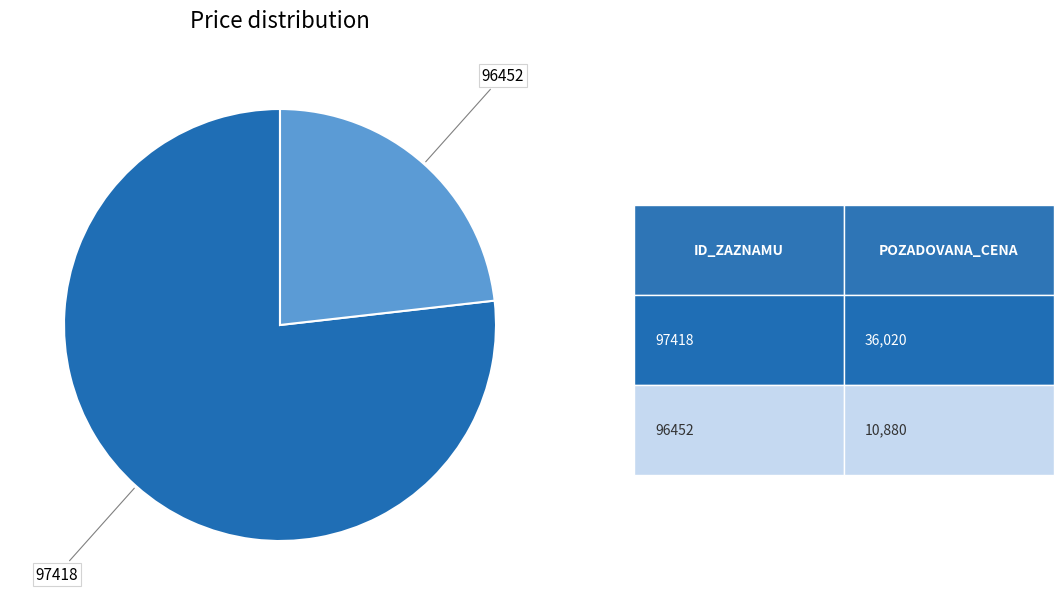

Between 96452 and 97418, which is larger?

97418